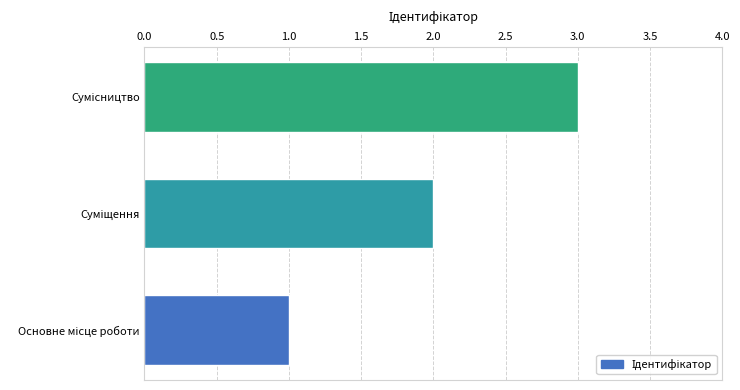

What is the maximum value shown in the chart?

3